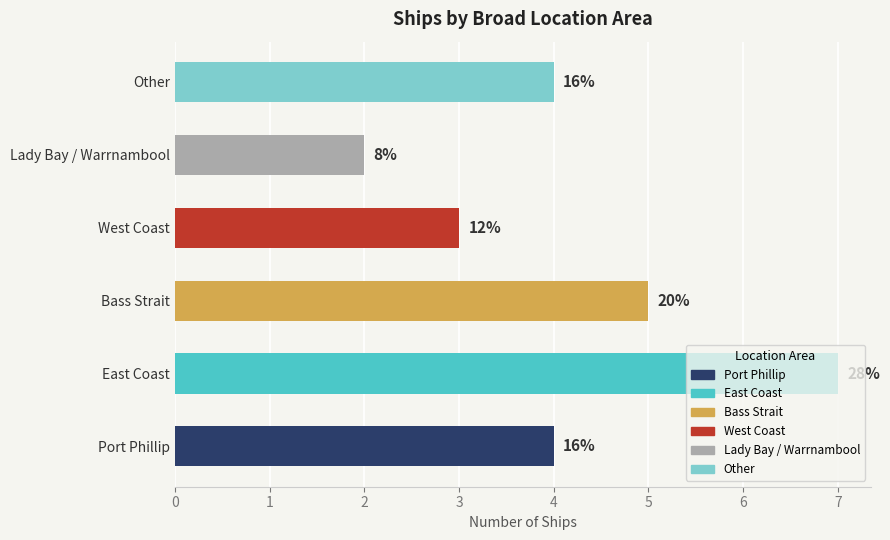

Where is the data nearest to the value 4?

Port Phillip